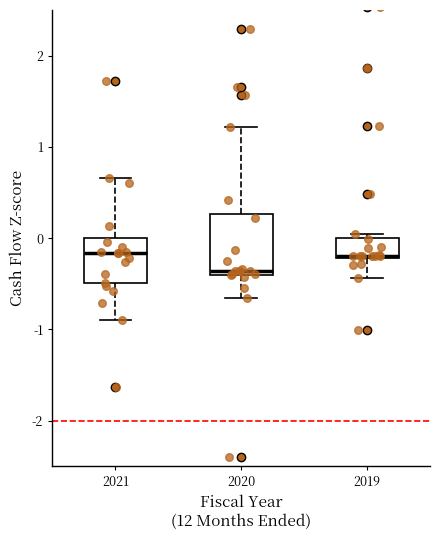

Reading left to right, transcribe this box plot: for each box, give where its median line is, the range the box spans, and where its two whiskers end, as read against the y-axis. The values are not printed on the chart, so give them approximately, as read against the axis.

2021: median -0.2, box -0.5 to 0.0, whiskers -0.9 to 0.7
2020: median -0.4 (just above the box's lower edge), box -0.4 to 0.3, whiskers -0.7 to 1.2
2019: median -0.2, box -0.2 to 0.0, whiskers -0.4 to 0.0 (just above the box's upper edge)